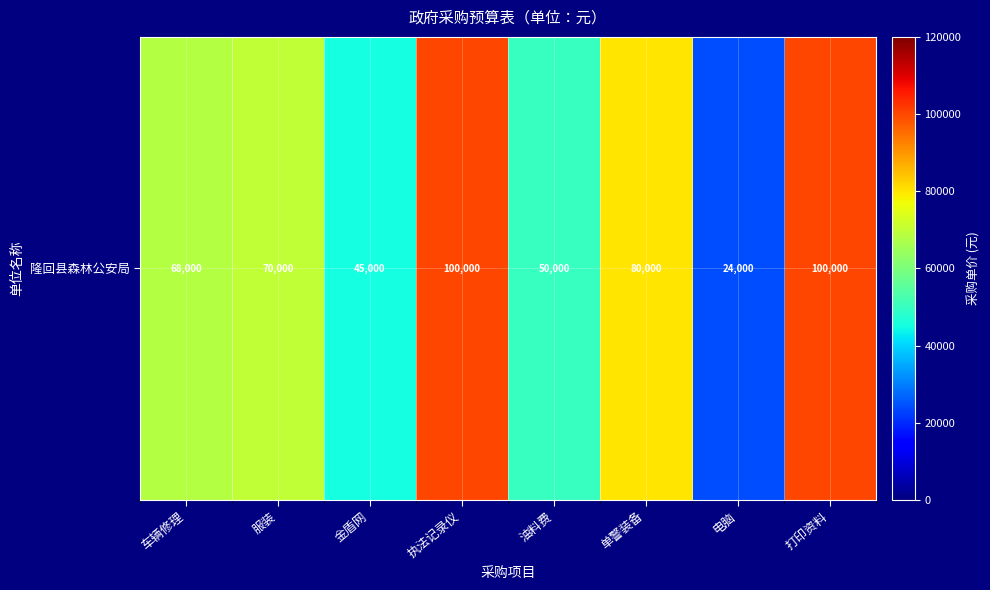

Rank the categories by value from highest to lowest.

执法记录仪, 打印资料, 单警装备, 服装, 车辆修理, 油料费, 金盾网, 电脑